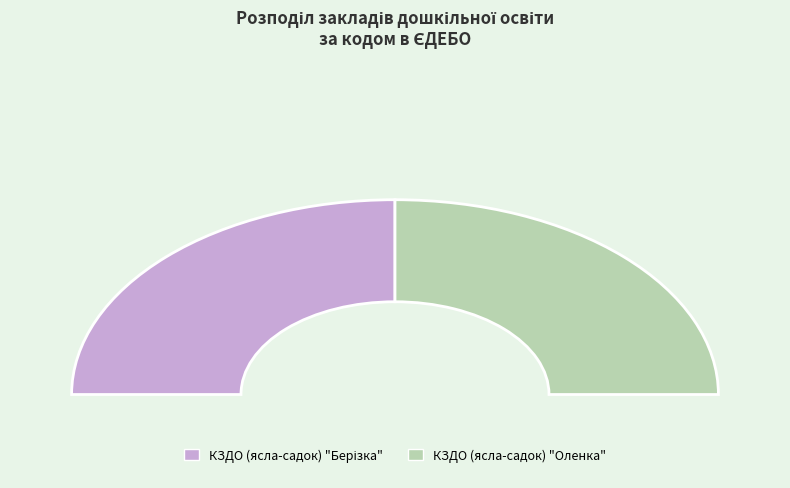

Which slice is the smallest?

КЗДО (ясла-садок) "Берізка"